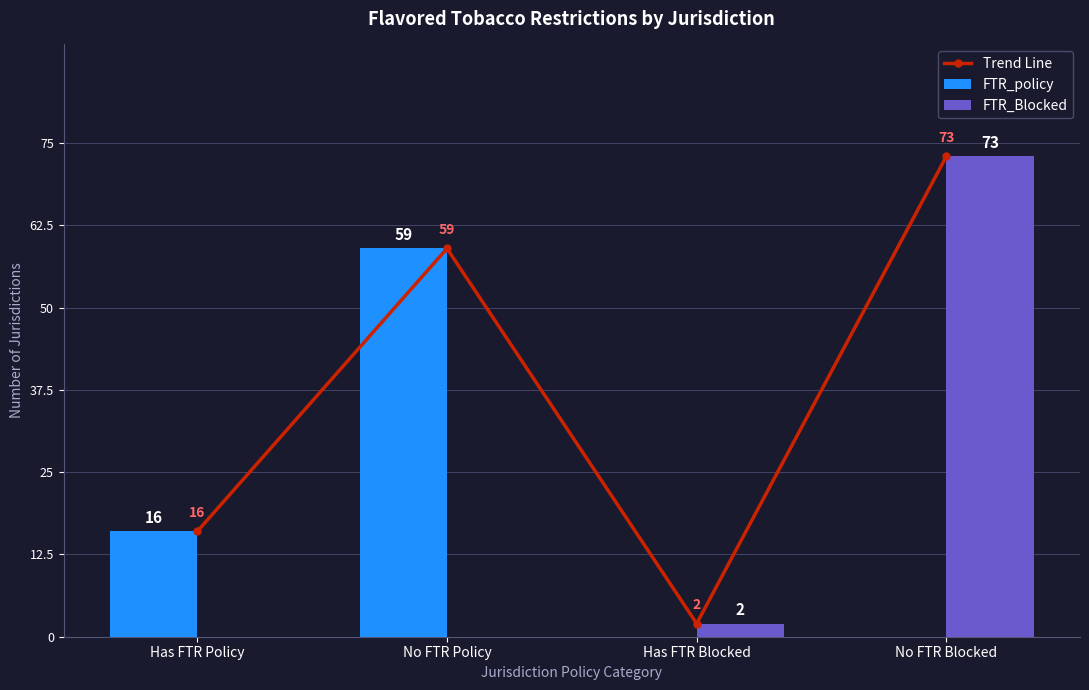

Which series has the largest range (max minus min)?

FTR_Blocked